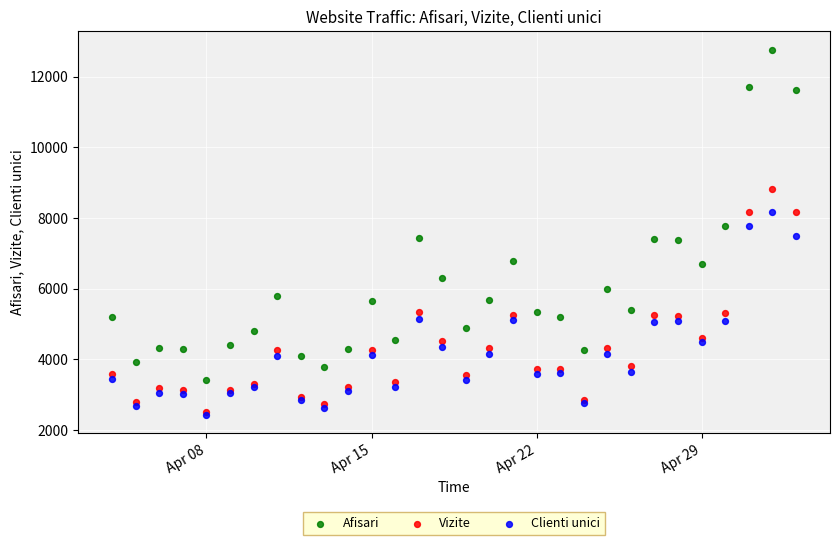

Which series reaches the maximum Y coordinate?

Afisari